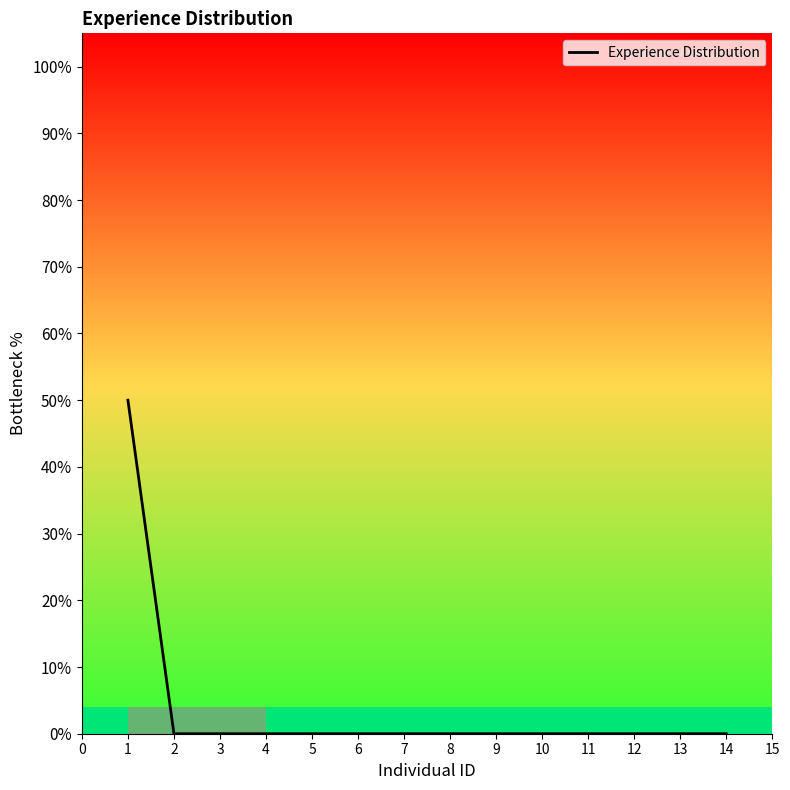

Count the number of values greater than 0.

1